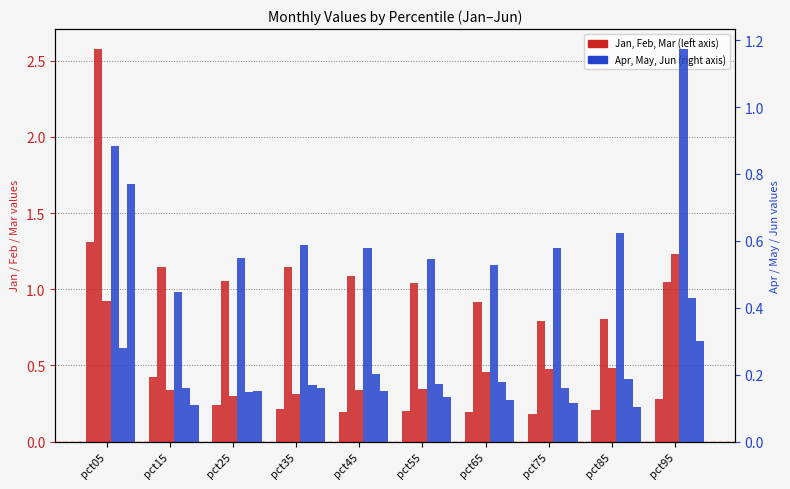

What is the maximum value shown in the chart?

1.3